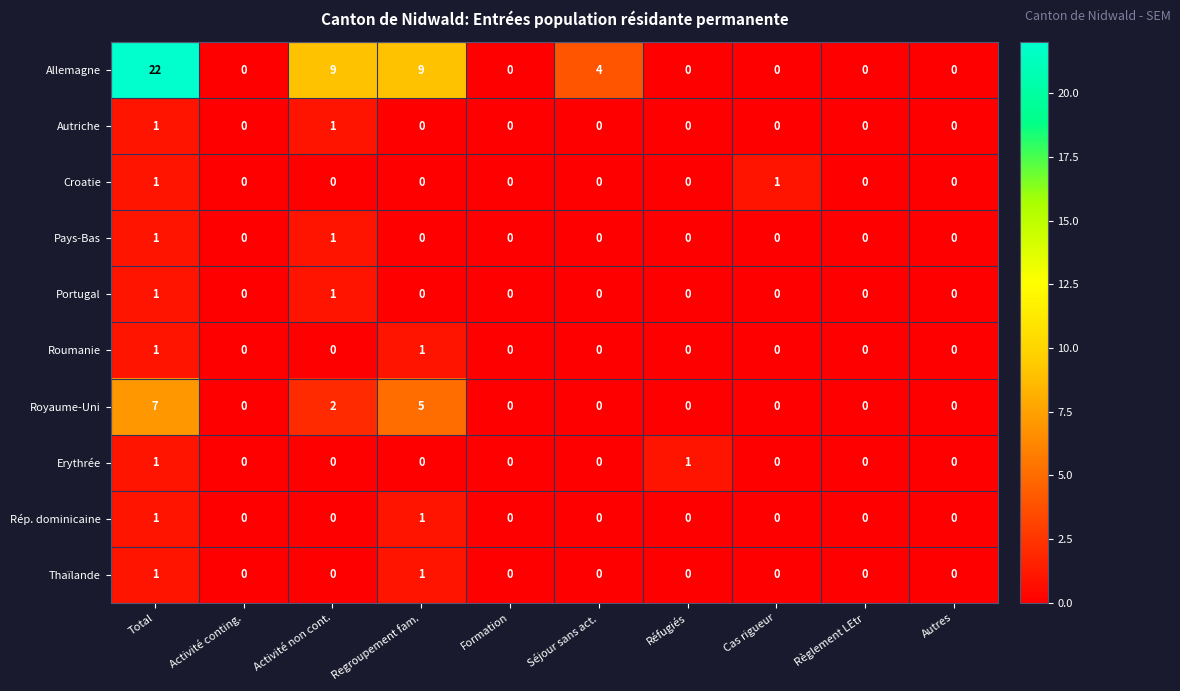

Is it true that Roumanie equals 1 at Autres?

False